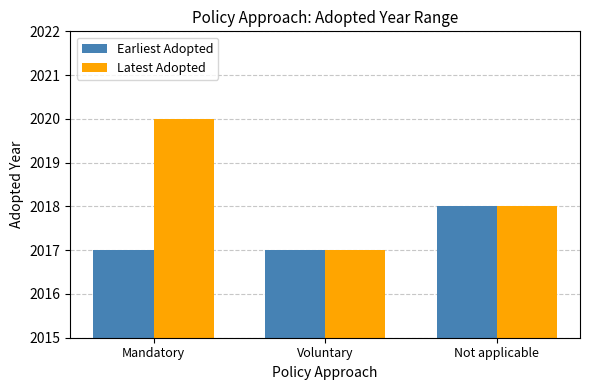

Which series has the largest total across all categories?

Latest Adopted